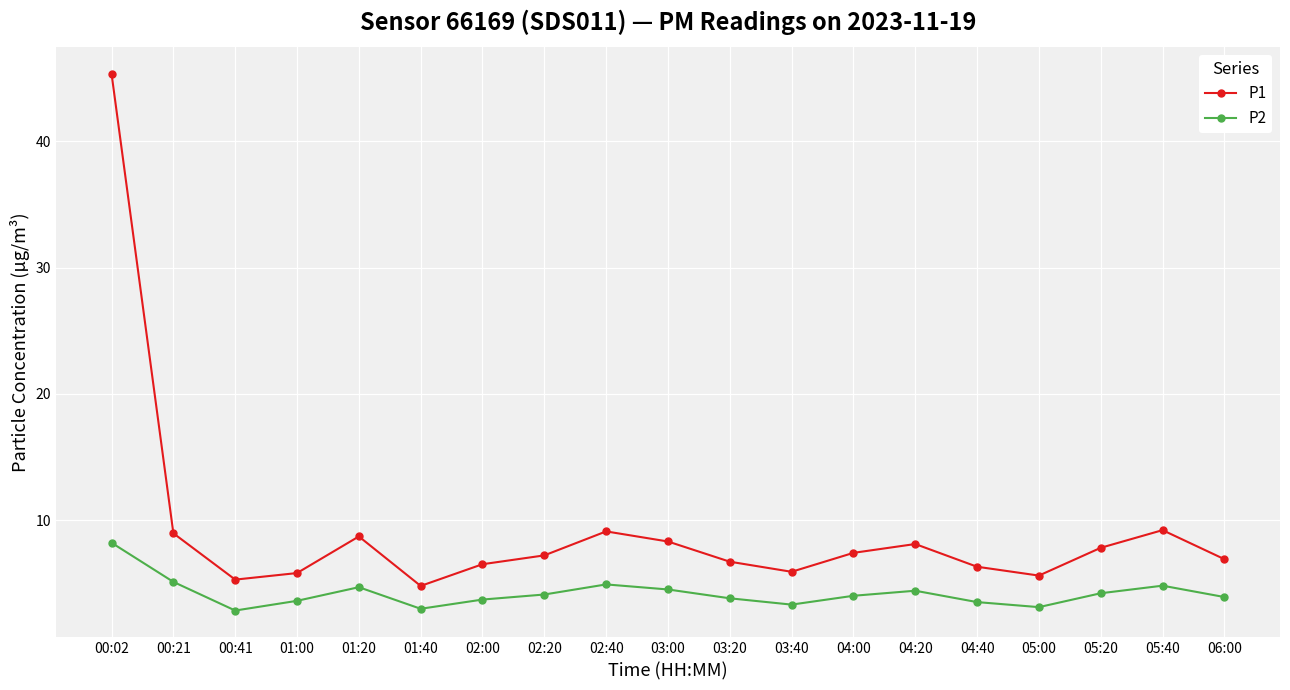

At which category is the sum across all series the highest?

00:02